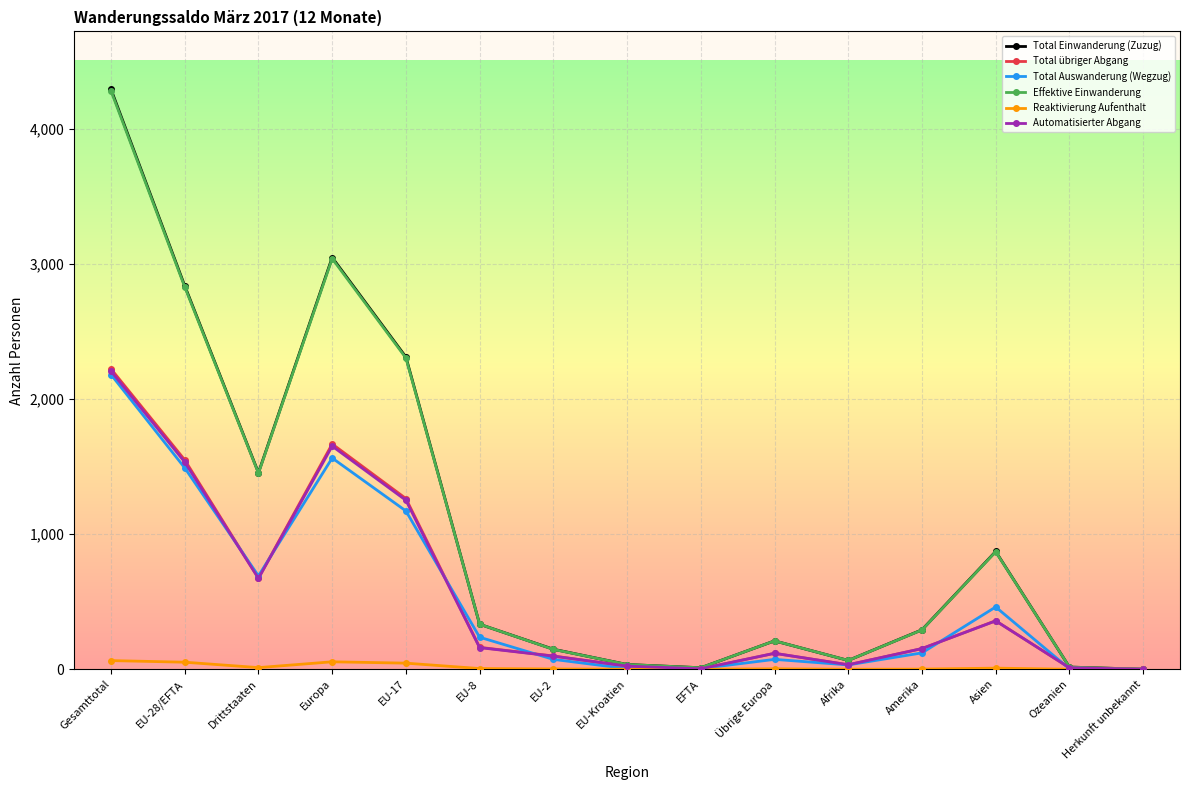

True or false: Total übriger Abgang has a value of 0 at Herkunft unbekannt.

True